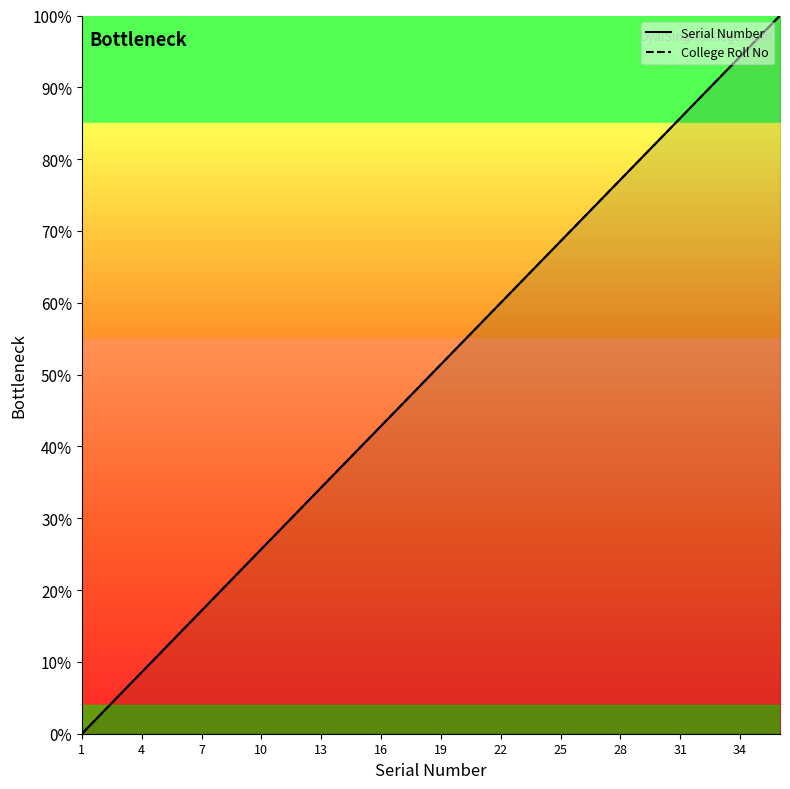

What is the maximum value for College Roll No?

100.0